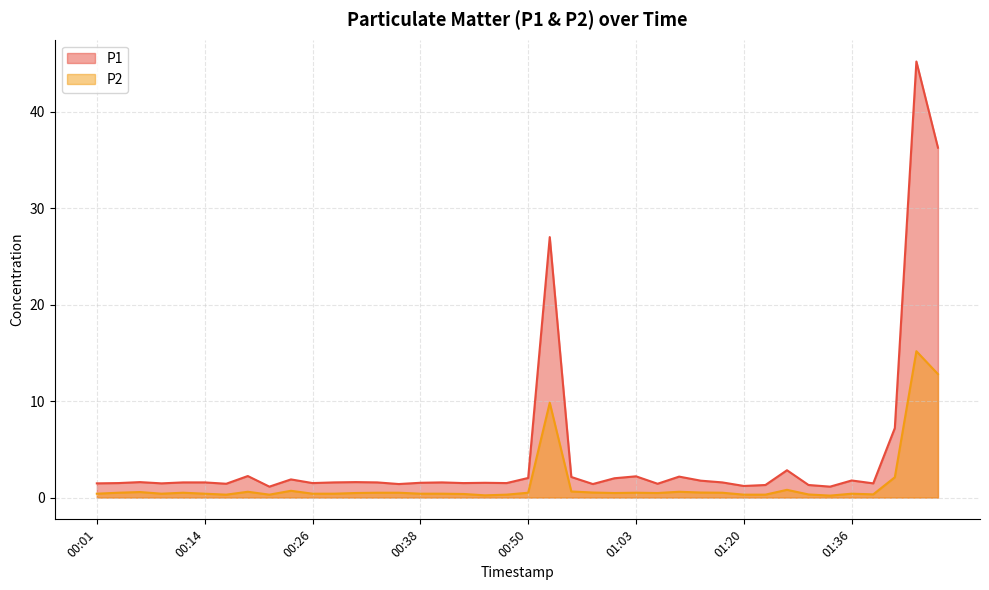

Reading left to right, what are all the values shown in this chart?

P1: 00:01=1.5	00:04=1.5	00:06=1.6	00:09=1.5	00:11=1.6	00:14=1.6	00:16=1.4	00:19=2.2	00:21=1.1	00:23=1.9	00:26=1.5	00:28=1.6	00:31=1.6	00:33=1.6	00:36=1.4	00:38=1.5	00:40=1.6	00:43=1.5	00:45=1.5	00:48=1.5	00:50=2.0	00:53=27.0	00:55=2.1	00:58=1.4	01:00=2.0	01:03=2.2	01:05=1.4	01:13=2.2	01:15=1.8	01:18=1.6	01:20=1.2	01:25=1.3	01:28=2.8	01:31=1.3	01:33=1.1	01:36=1.8	01:38=1.5	01:41=7.2	01:43=45.2	01:46=36.3
P2: 00:01=0.4	00:04=0.5	00:06=0.6	00:09=0.4	00:11=0.5	00:14=0.4	00:16=0.3	00:19=0.6	00:21=0.3	00:23=0.7	00:26=0.4	00:28=0.4	00:31=0.5	00:33=0.5	00:36=0.5	00:38=0.4	00:40=0.4	00:43=0.4	00:45=0.2	00:48=0.3	00:50=0.5	00:53=9.8	00:55=0.6	00:58=0.5	01:00=0.5	01:03=0.5	01:05=0.5	01:13=0.6	01:15=0.5	01:18=0.5	01:20=0.3	01:25=0.3	01:28=0.8	01:31=0.3	01:33=0.2	01:36=0.4	01:38=0.3	01:41=2.1	01:43=15.2	01:46=12.8